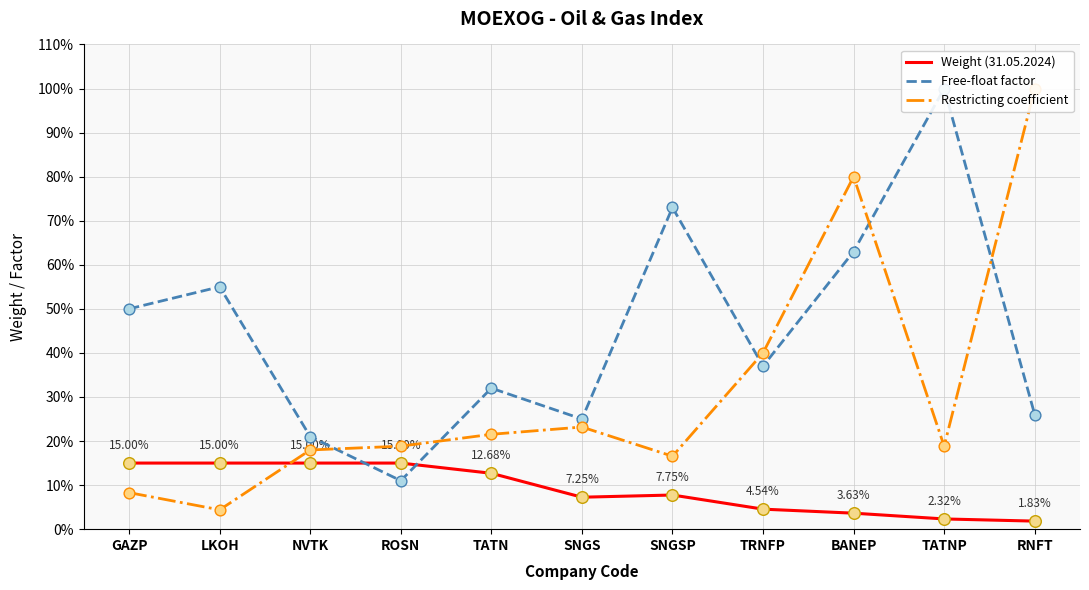

What are all the series names shown in the legend?

Weight (31.05.2024), Free-float factor, Restricting coefficient